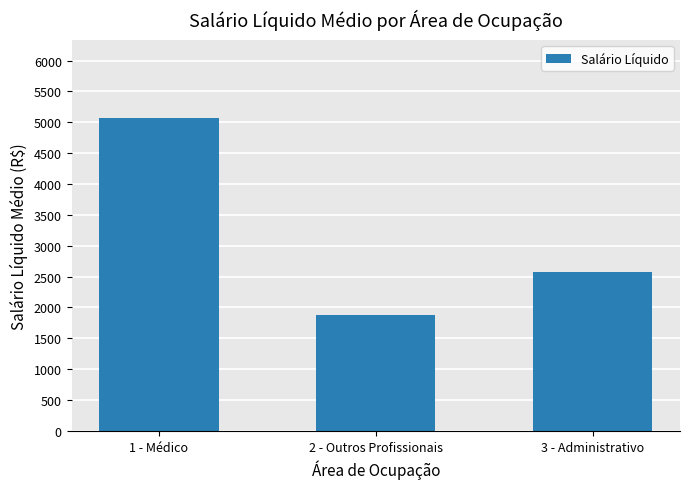

What is the sum of all values?

9526.9